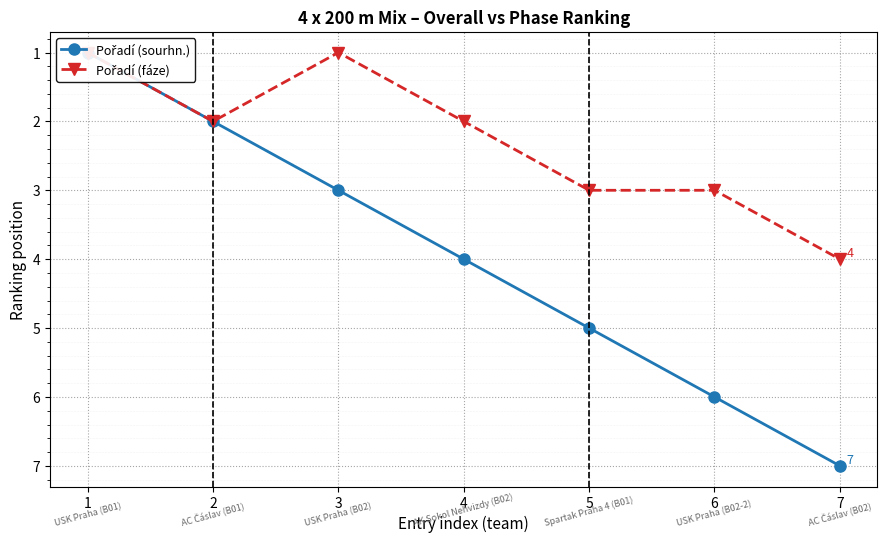

At which category is the sum across all series the highest?

7